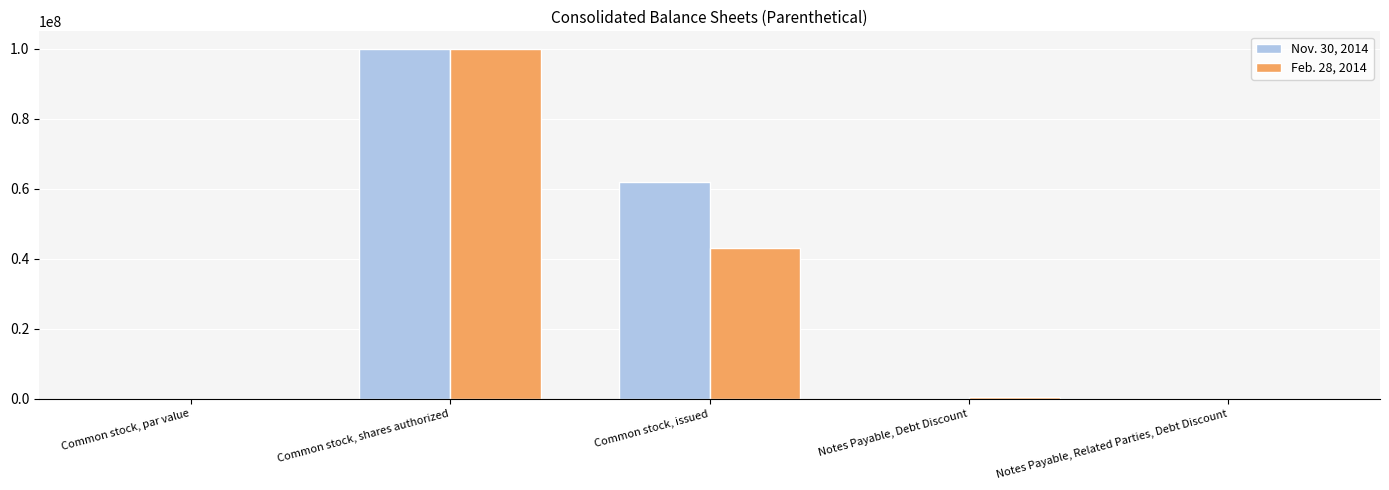

Is it true that Feb. 28, 2014 equals 143166138.9 at Common stock, shares authorized?

False